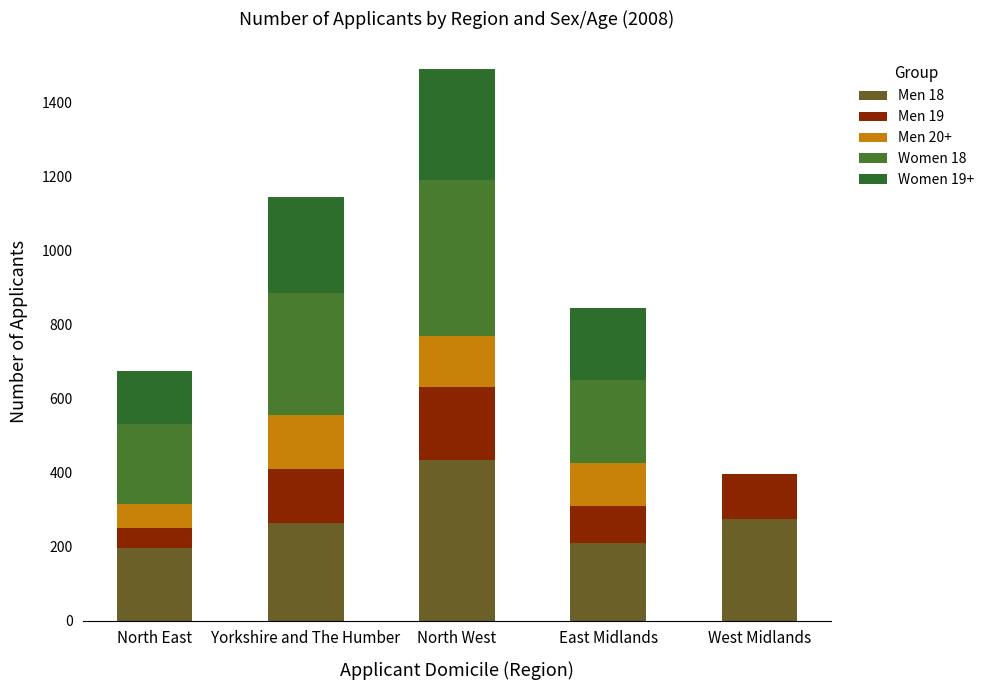

List the series in order of their peak value, highest first.

Men 18, Women 18, Women 19+, Men 19, Men 20+